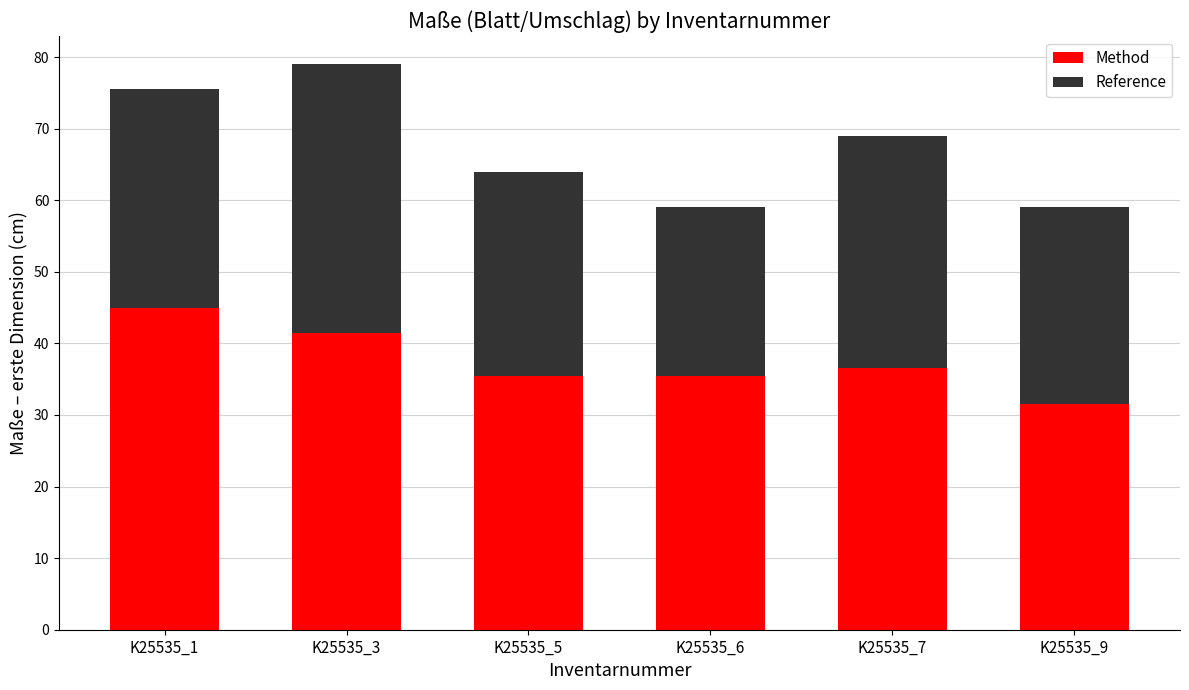

Reading left to right, what are the values for Method?

45.0	41.5	35.5	35.5	36.5	31.5